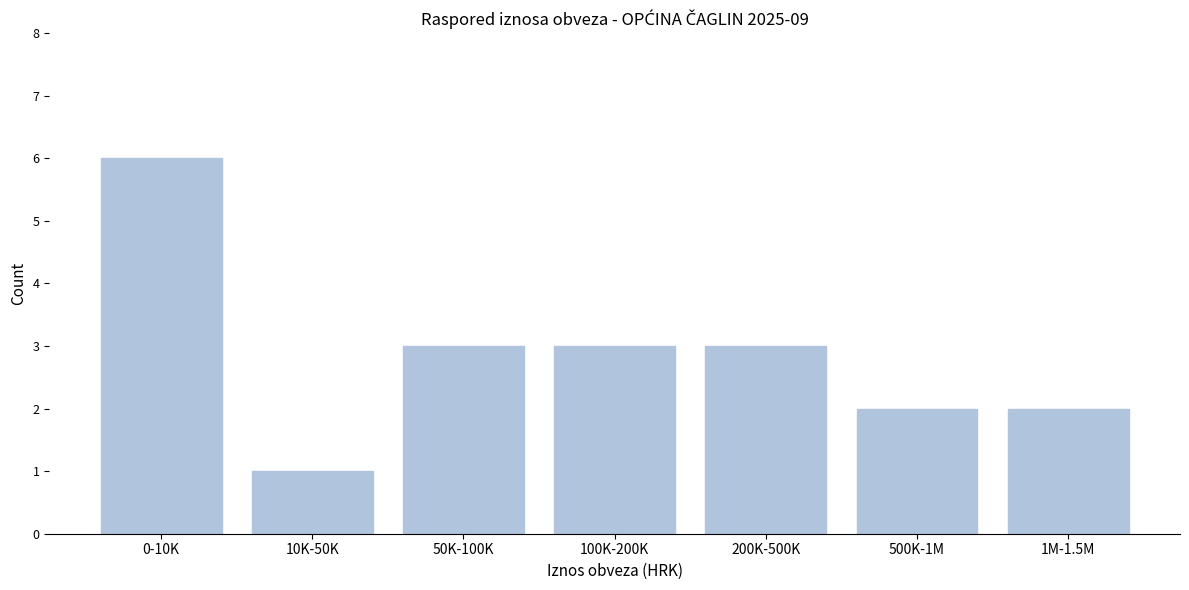

Reading right to left, extract all data points from this chart.

1M-1.5M=2	500K-1M=2	200K-500K=3	100K-200K=3	50K-100K=3	10K-50K=1	0-10K=6